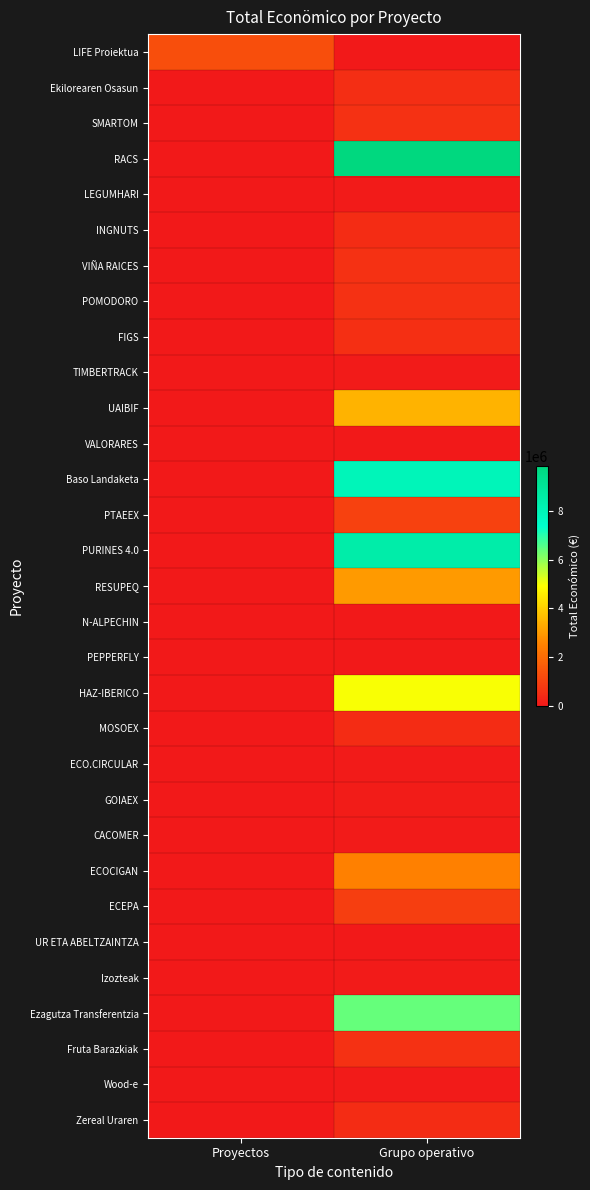

How many data points does each series have?

2